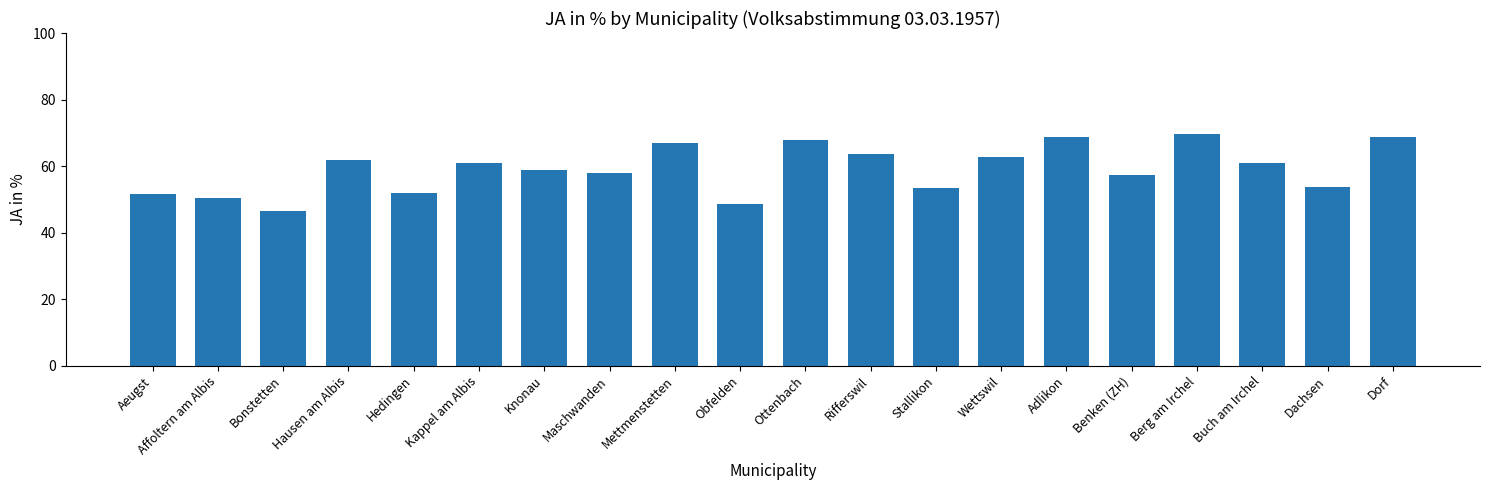

What is the change in value from Aeugst to Benken (ZH)?

+5.6